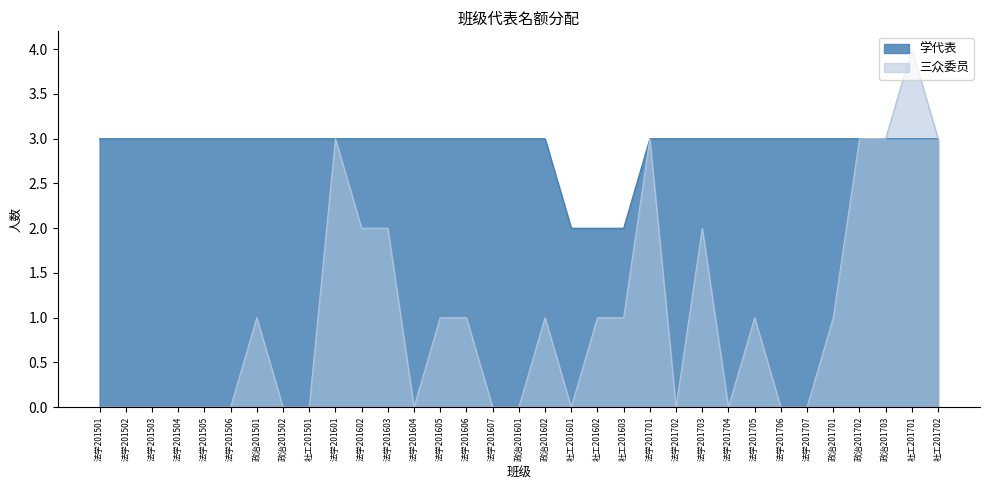

Which series has the widest spread of values?

三众委员